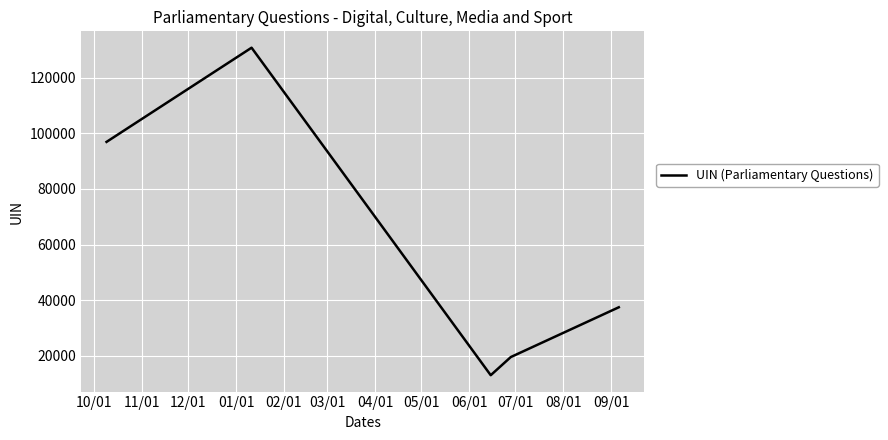

What is the sum of all values?

297751